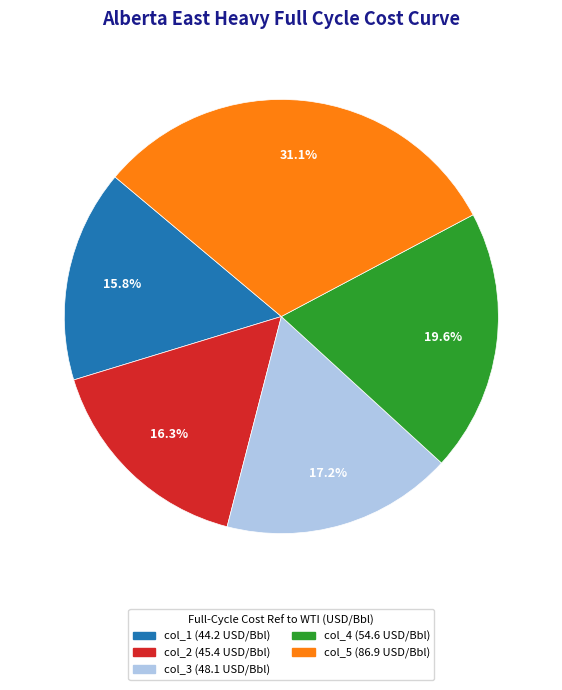

How many slices are in this pie chart?

5